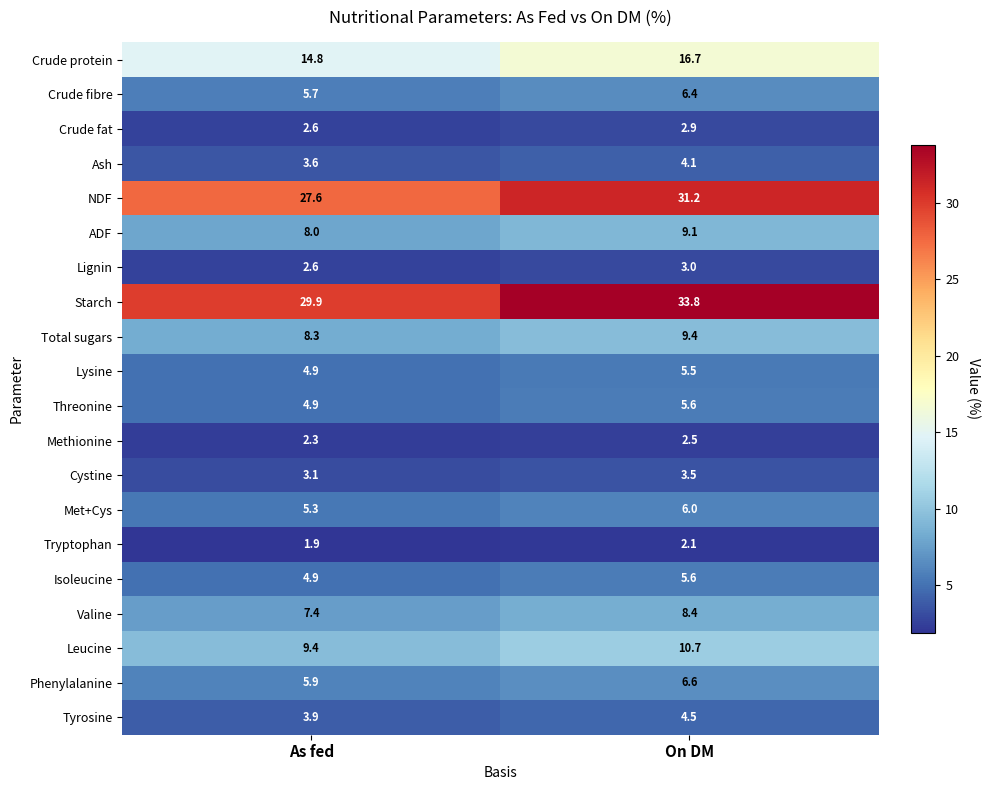

The Isoleucine series shows 8.1 at On DM. True or false?

False